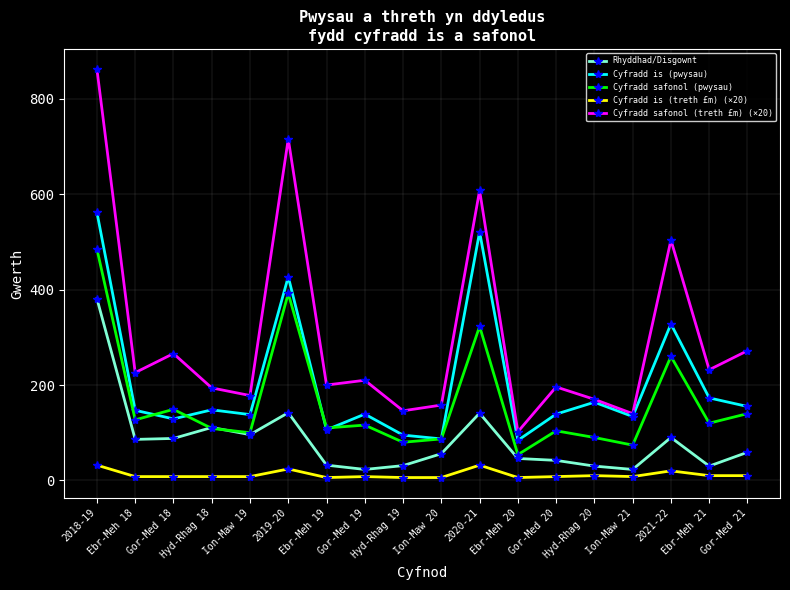

How many categories are shown in the chart?

18